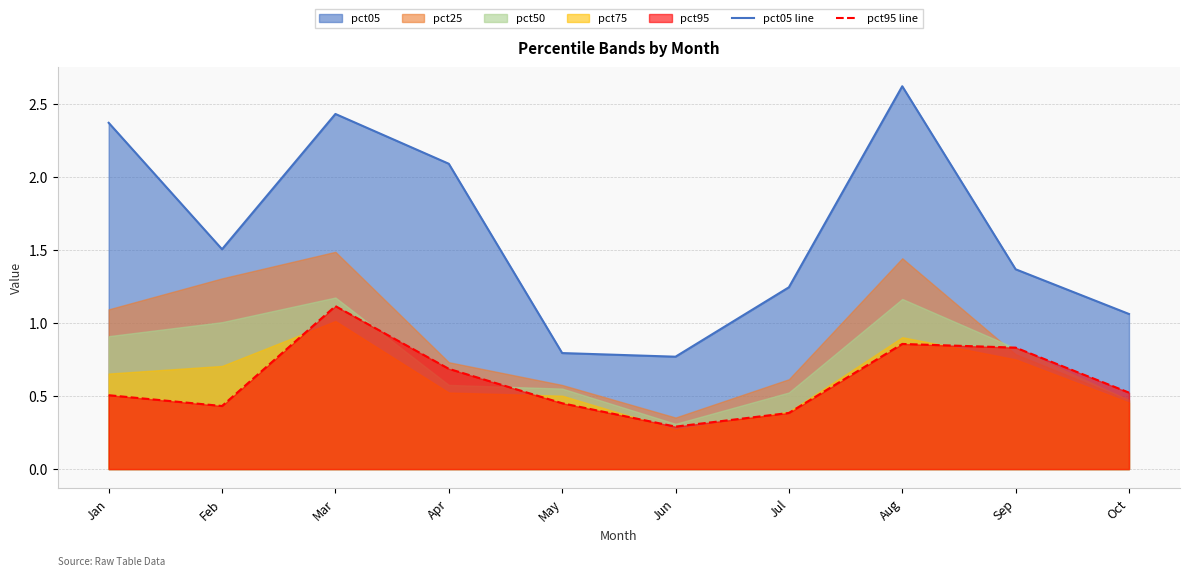

Count the number of categories in the chart.

10